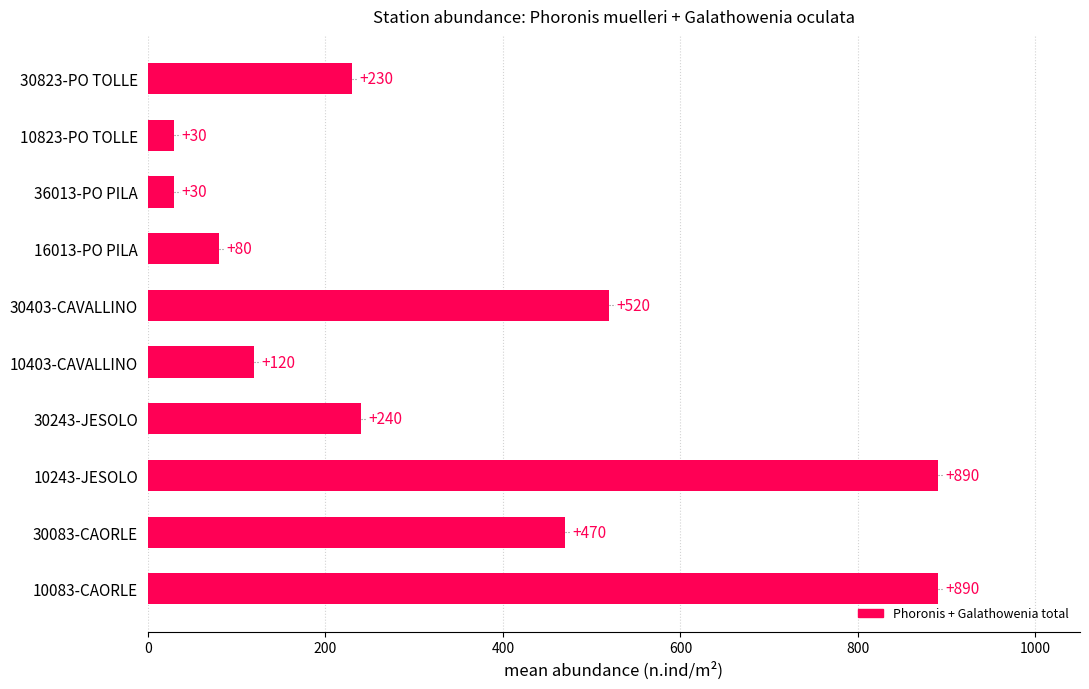

What is the ratio of the value at 10403-CAVALLINO to the value at 16013-PO PILA?

1.5